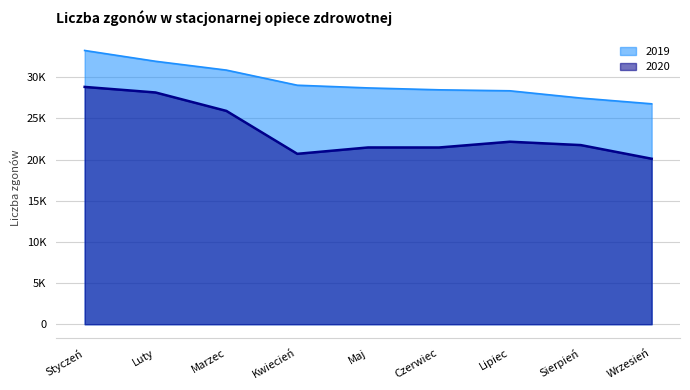

What is the difference between the highest and lowest values at Czerwiec?

7007